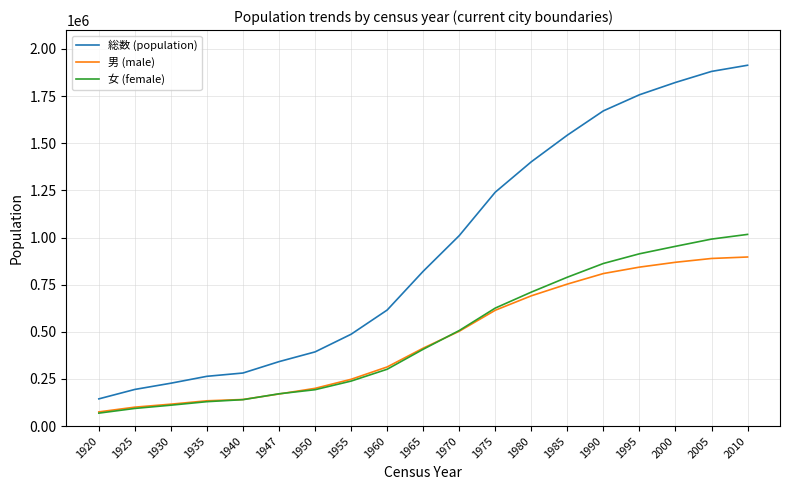

True or false: 女 (female) and 総数 (population) cross at least once.

False